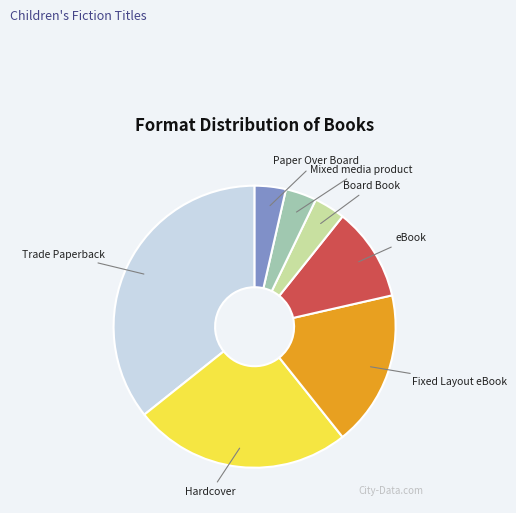

Combined, do eBook and Fixed Layout eBook account for over 50%?

No